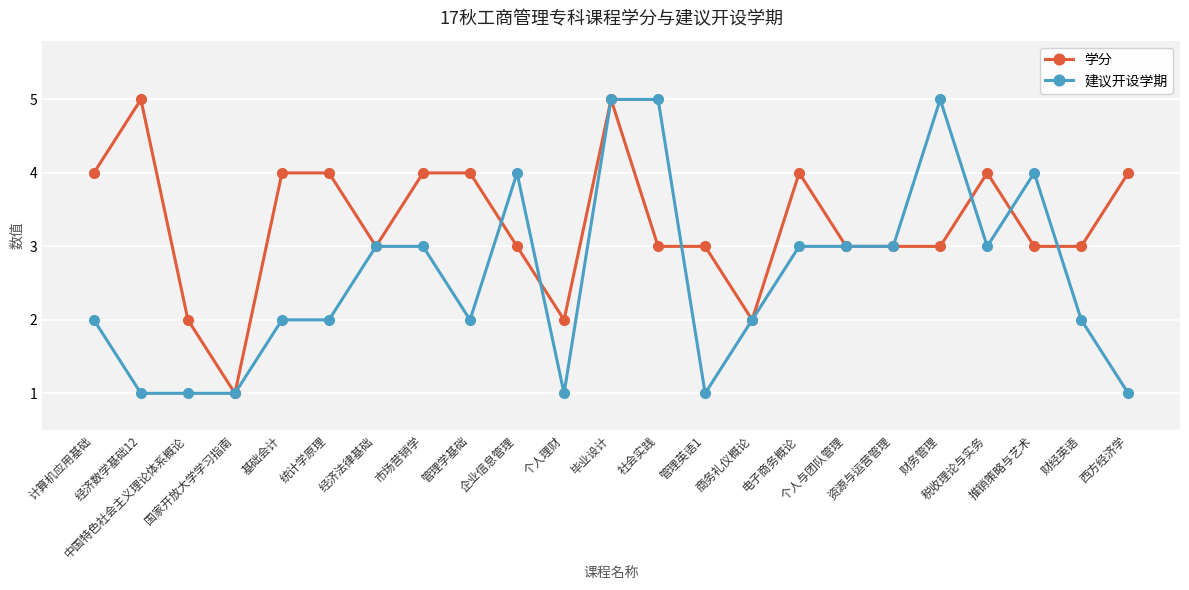

How many categories are shown in the chart?

23